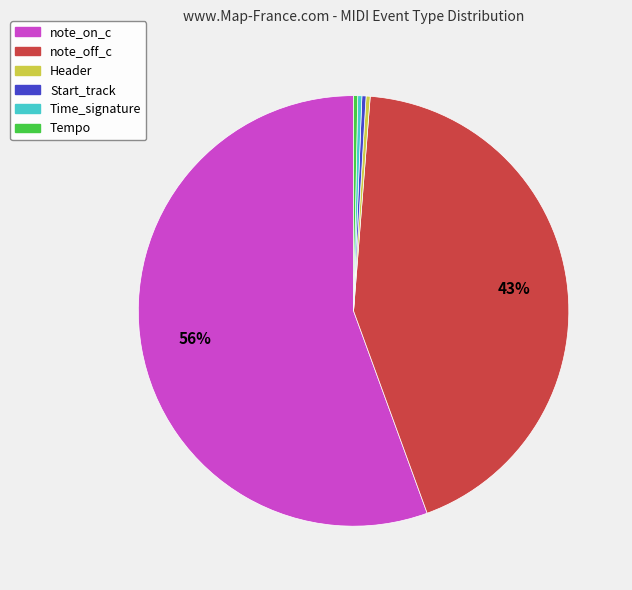

Does note_on_c account for over 50% of the chart?

Yes